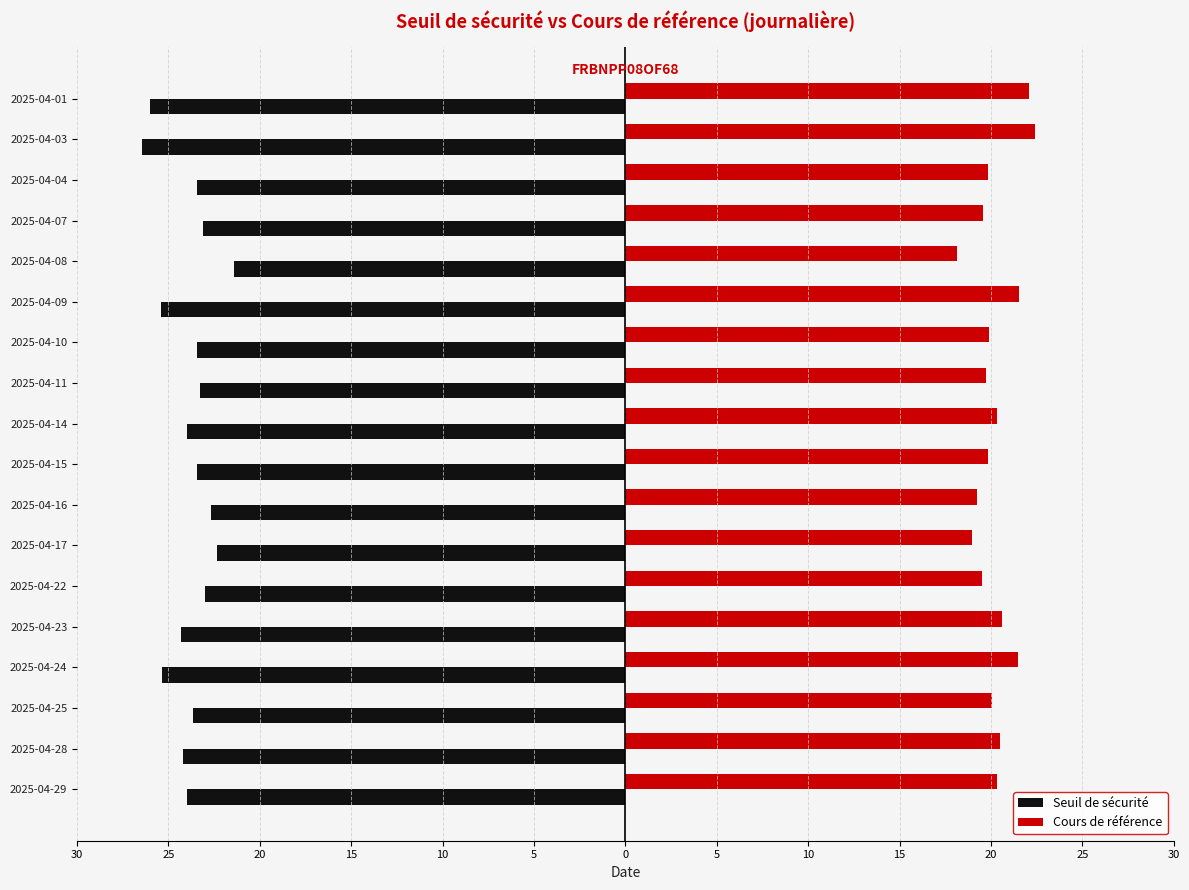

What are all the series names shown in the legend?

Seuil de sécurité, Cours de référence